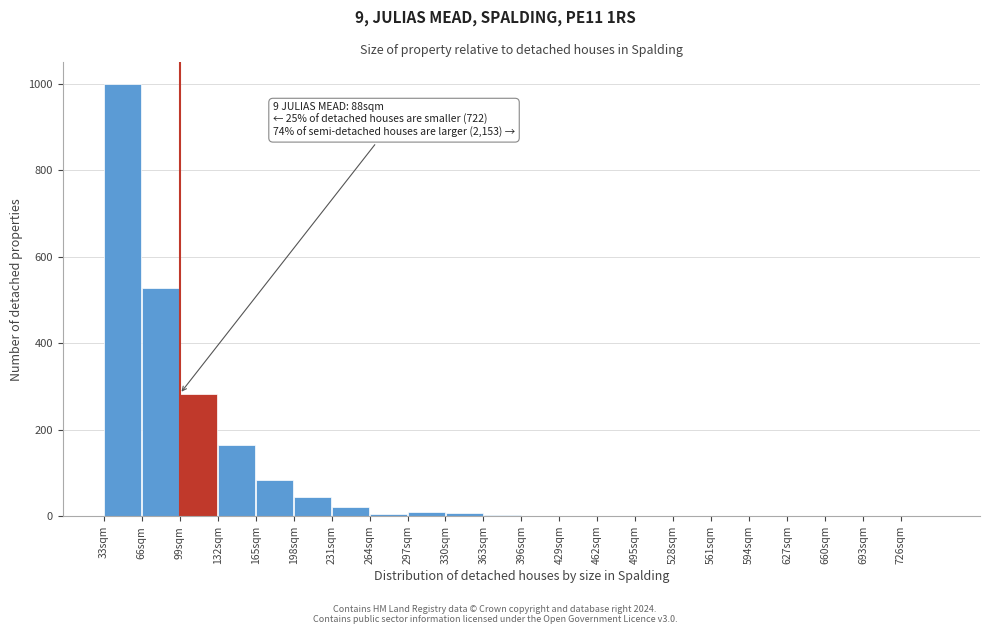

Which range on the x-axis has the tallest bar?

33 to 66